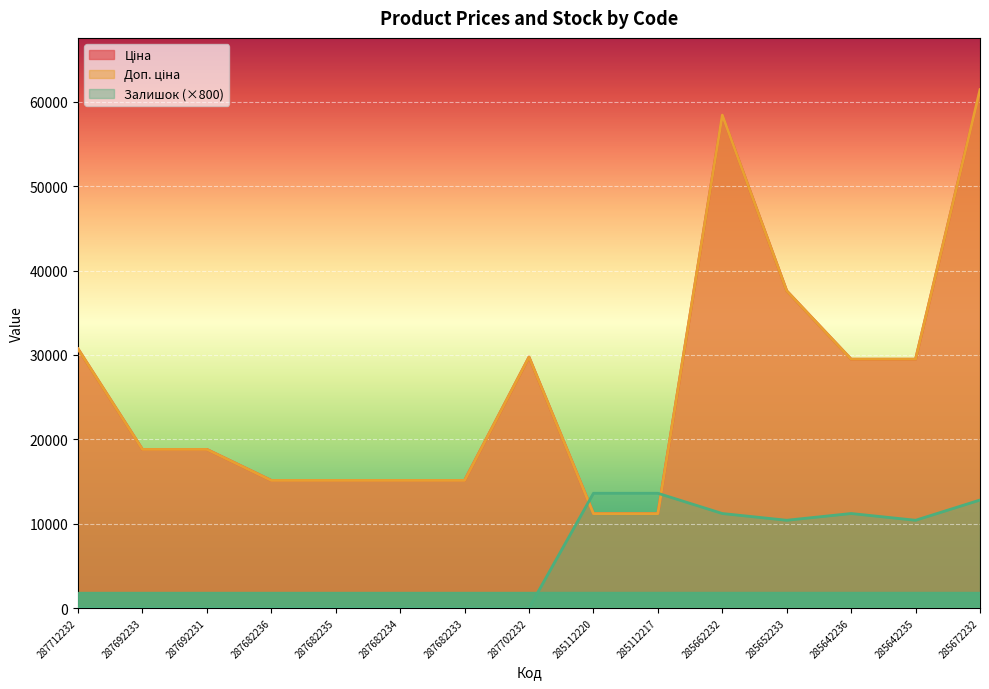

What is the sum of all Залишок values?

83200.0